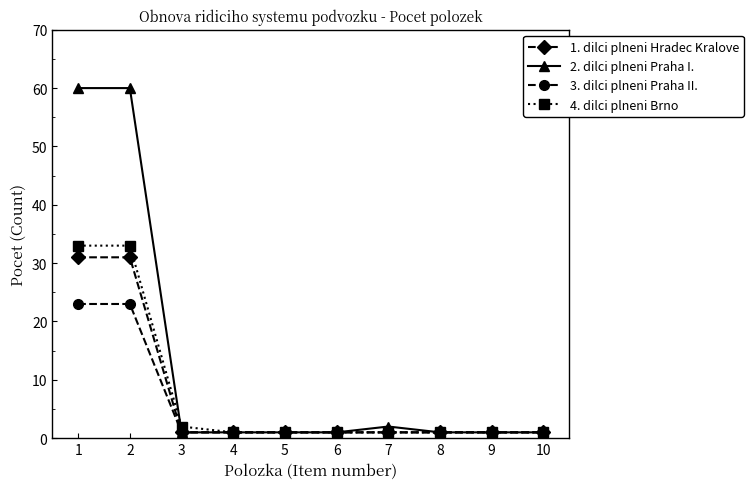

Which series has the largest range (max minus min)?

2. dilci plneni Praha I.